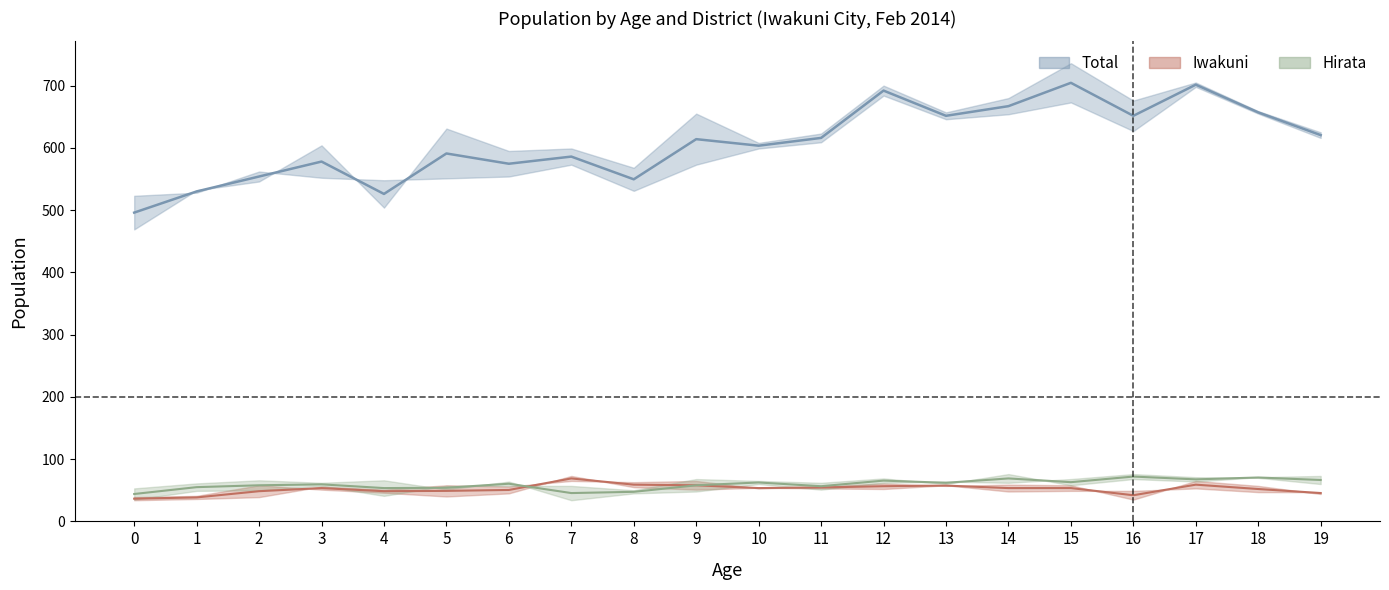

How many lines are shown in the chart?

3